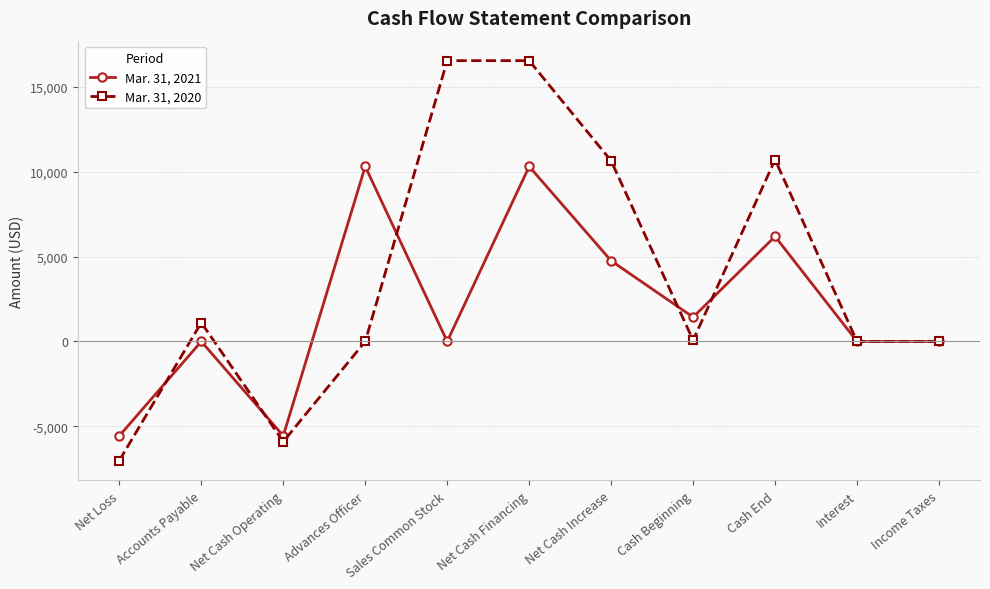

What is the spread (max minus min) of values at Accounts Payable?

1109